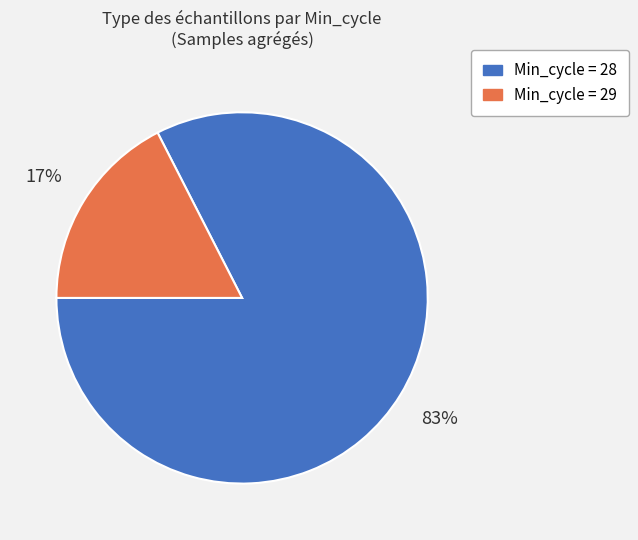

Rank the categories by value from lowest to highest.

Min_cycle = 29, Min_cycle = 28